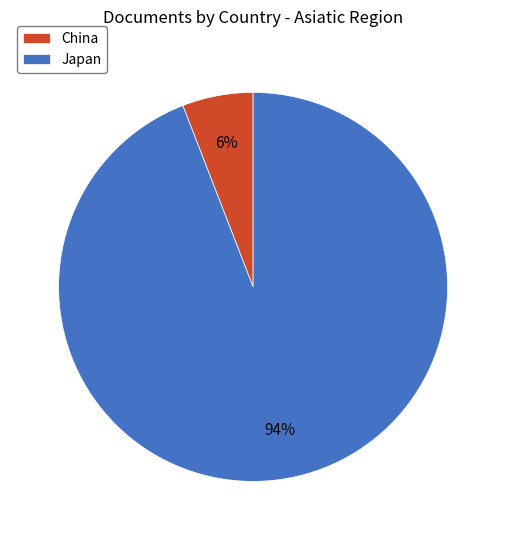

Count the number of slices in the pie.

2